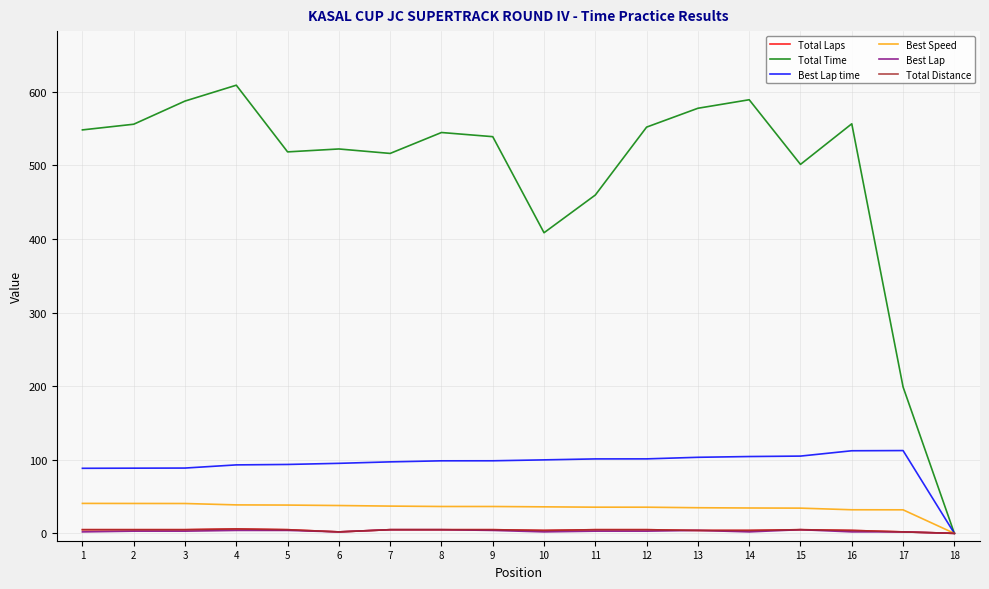

Does the chart display data point markers on the line(s)?

No